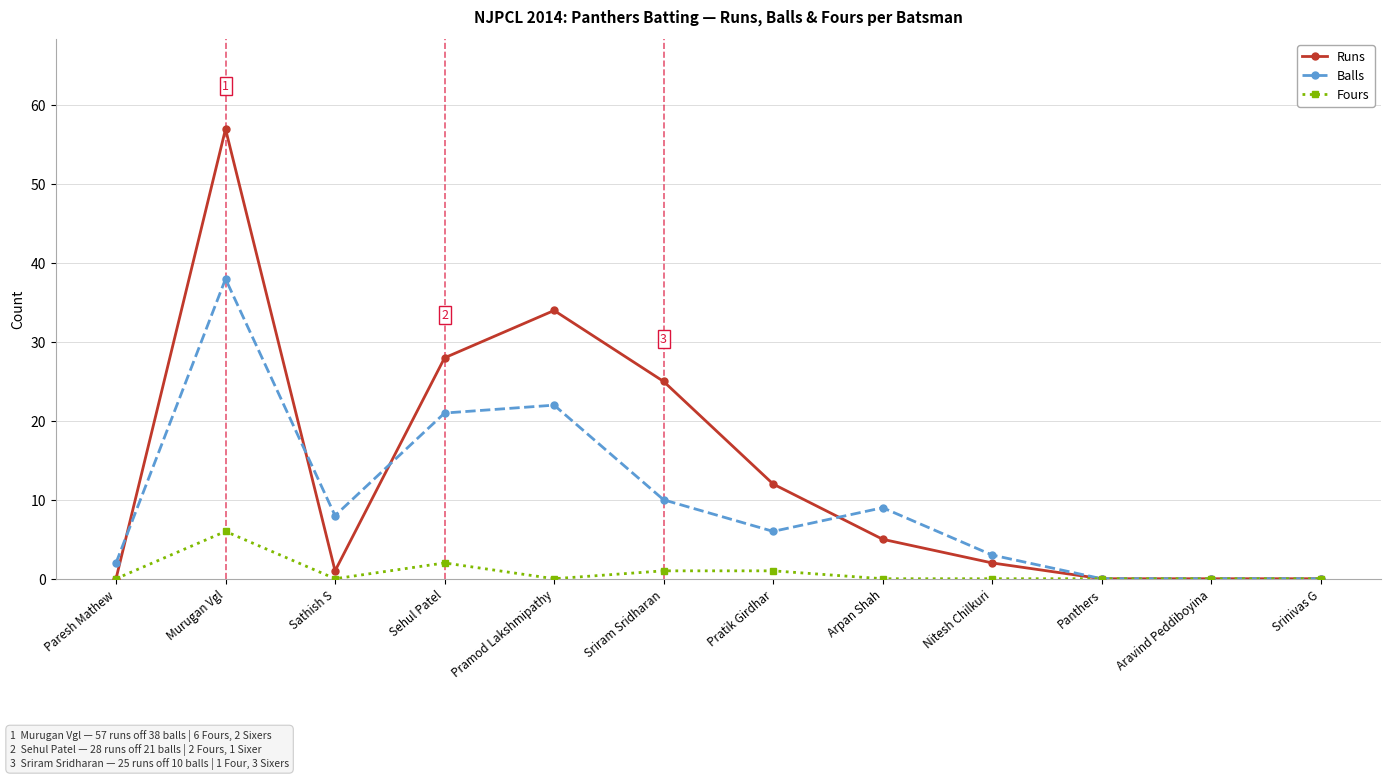

What are all the series names shown in the legend?

Runs, Balls, Fours